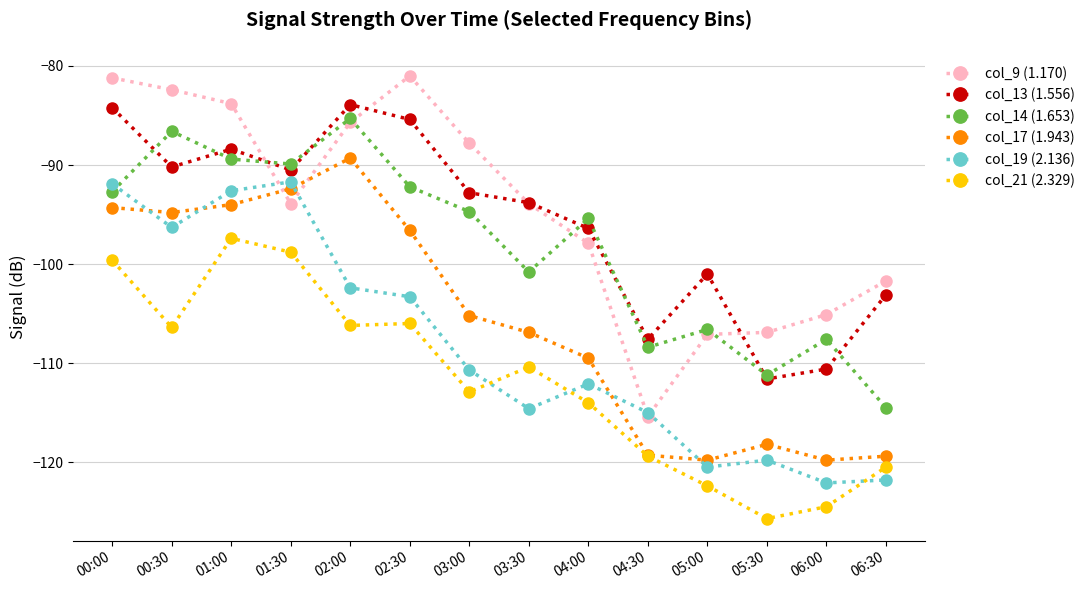

At which label does col_13 (1.556) first exceed -92?

00:00